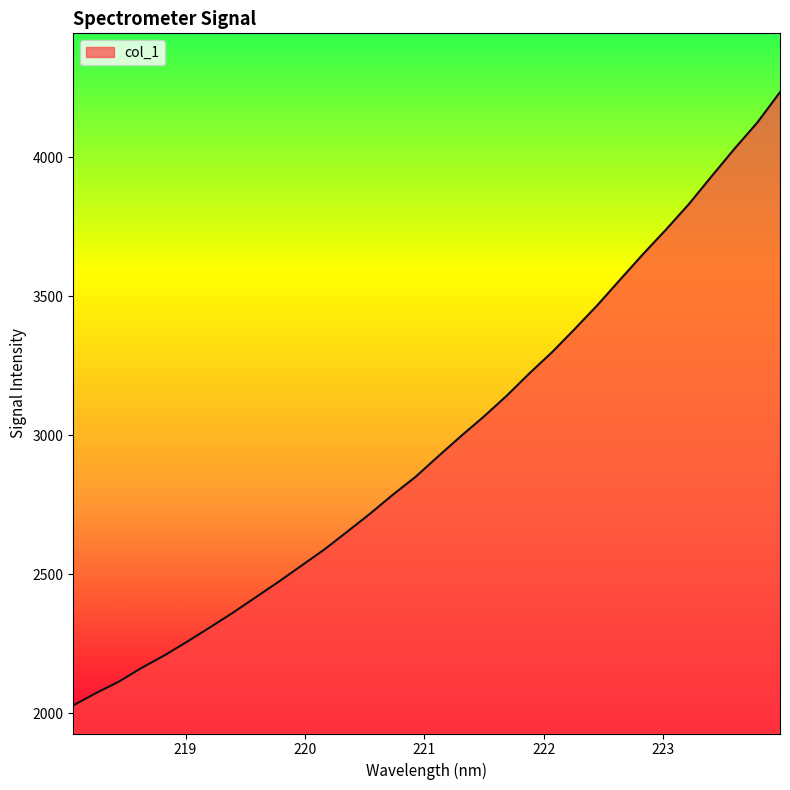

What is the greatest value displayed?

4234.7